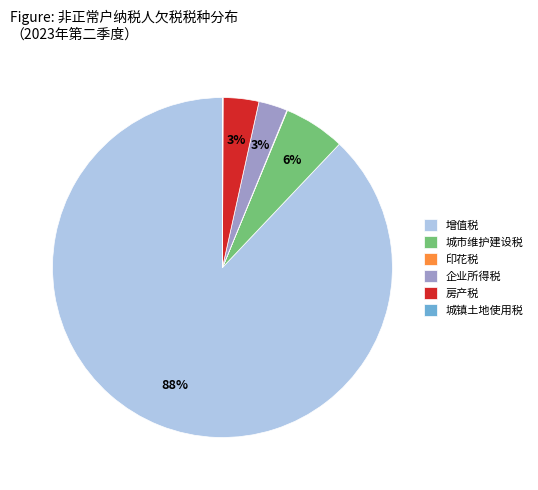

Is there a majority slice in this chart?

Yes